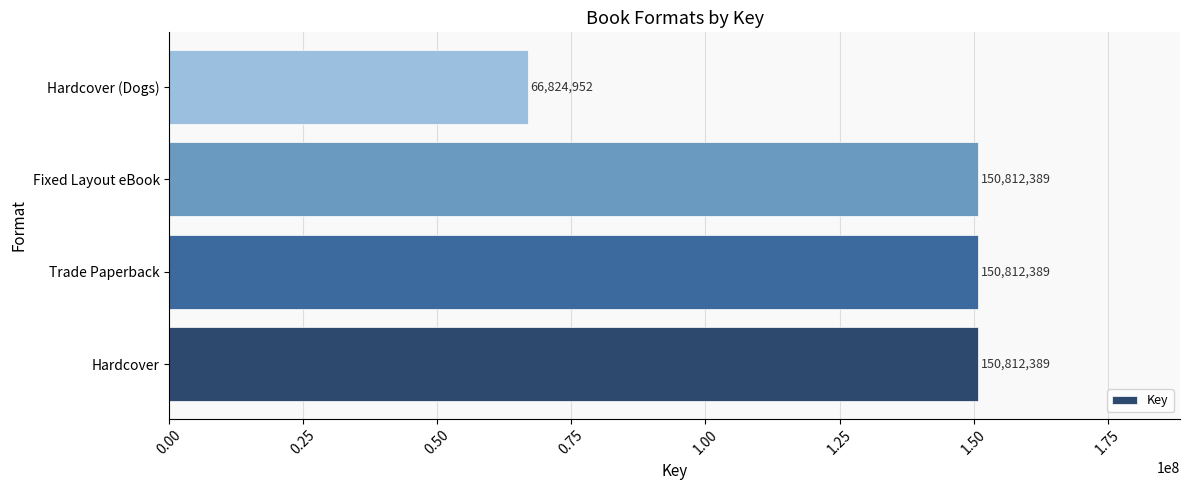

Reading bottom to top, extract all data points from this chart.

150812389	150812389	150812389	66824952